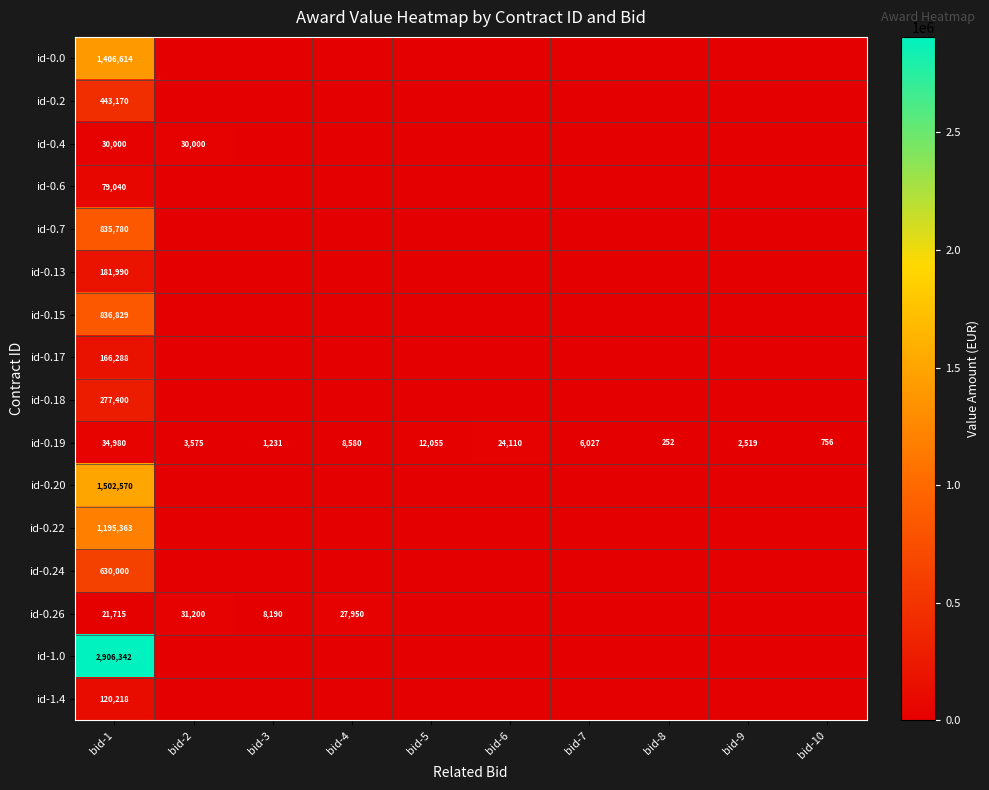

The id-0.17 series shows 88485 at bid-1. True or false?

False